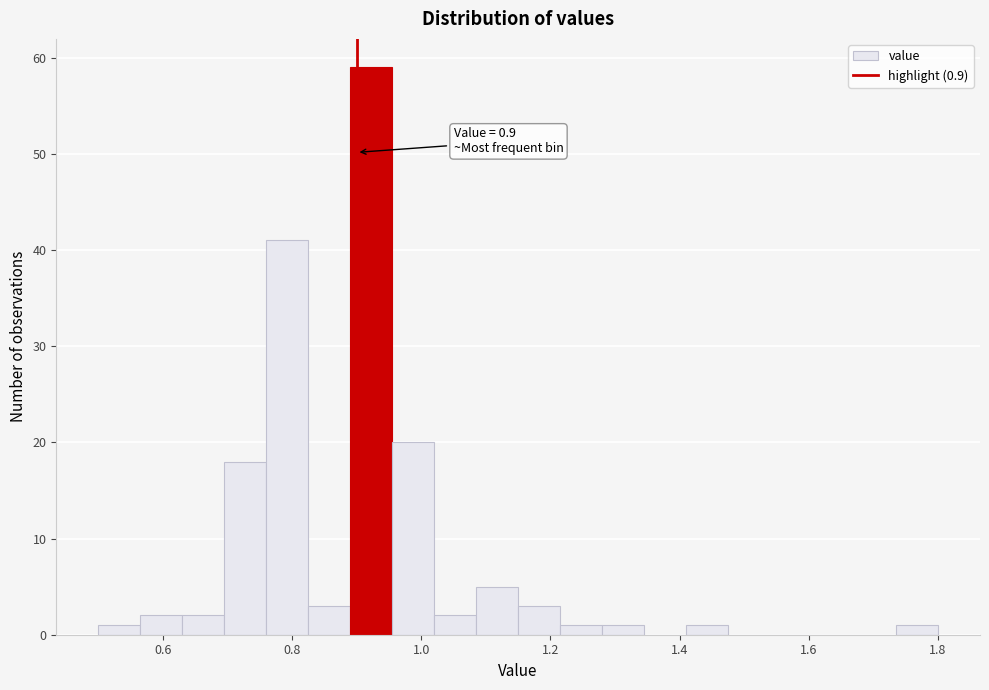

Read against the x-axis, roughly where is the centre of the tallest bar?

0.92